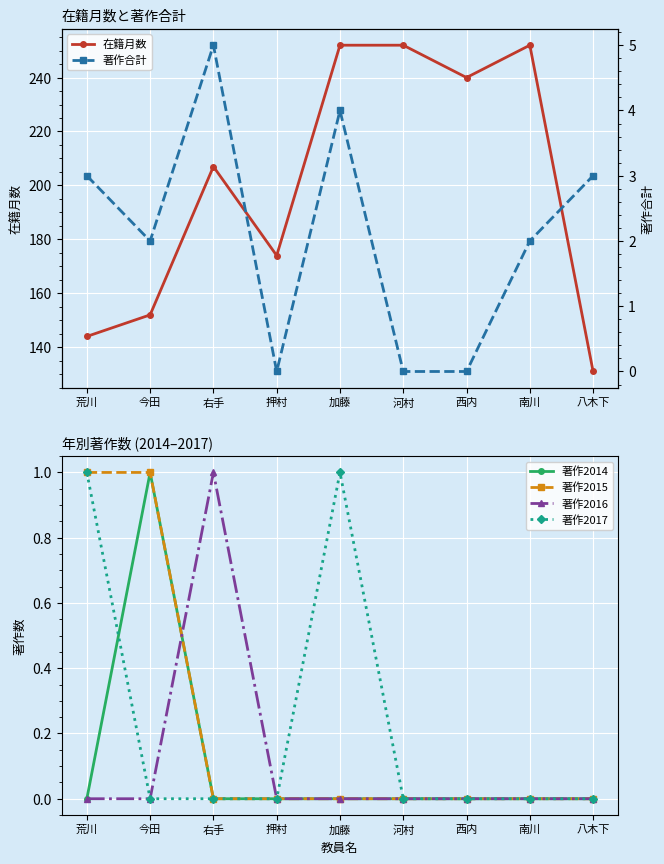

Is this an area chart (filled region under the line)?

No